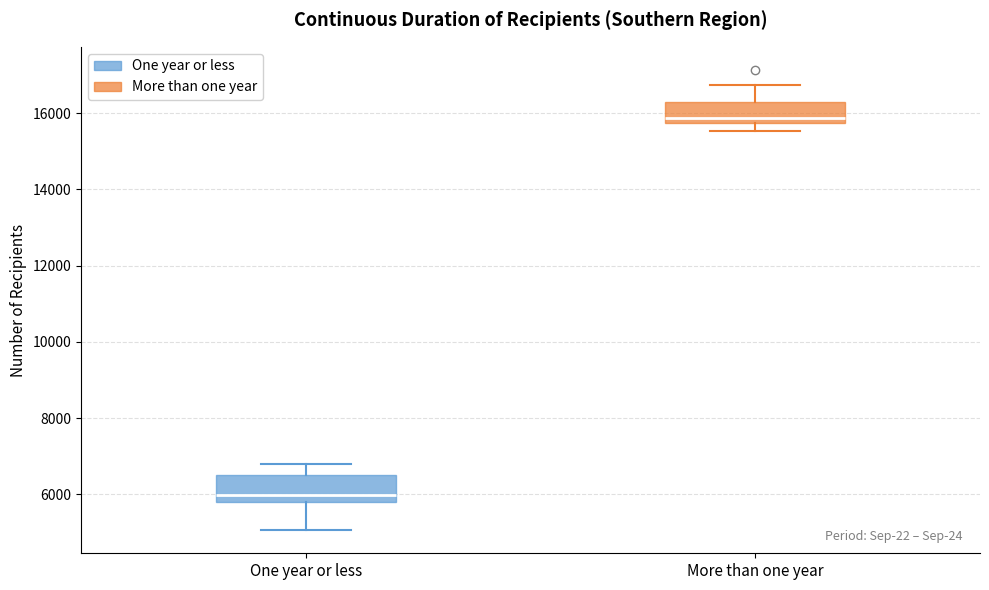

Which box has the lowest median line?

One year or less